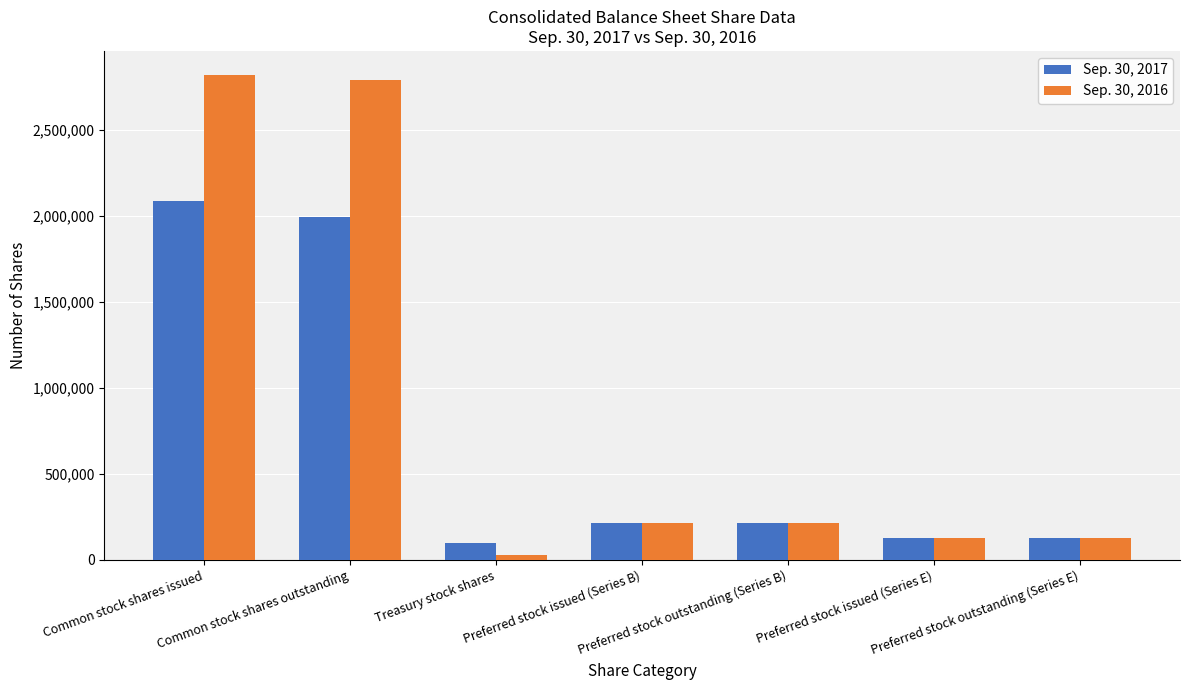

Reading left to right, list all the values displayed in this chart.

Sep. 30, 2017: 2088186	1991879	96307	214244	214244	127840	127840
Sep. 30, 2016: 2819327	2789205	30122	214244	214244	127840	127840